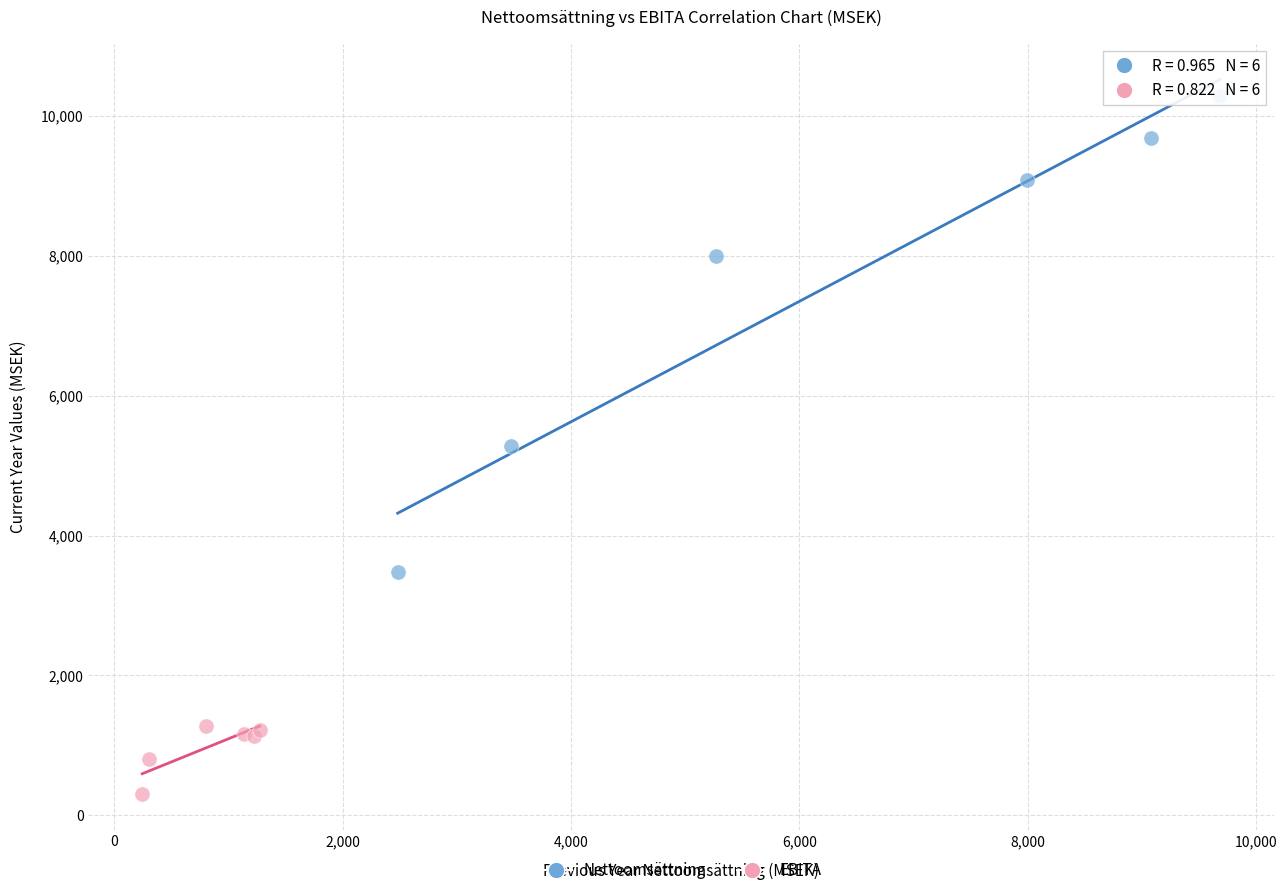

Which series has the widest spread of Y values?

Nettoomsättning